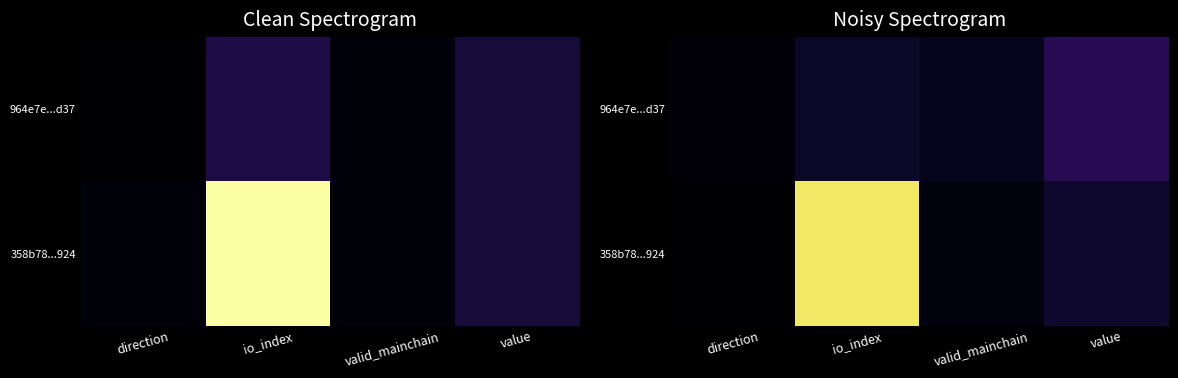

What is the approximate value of 358b78...924 at value?

0.1